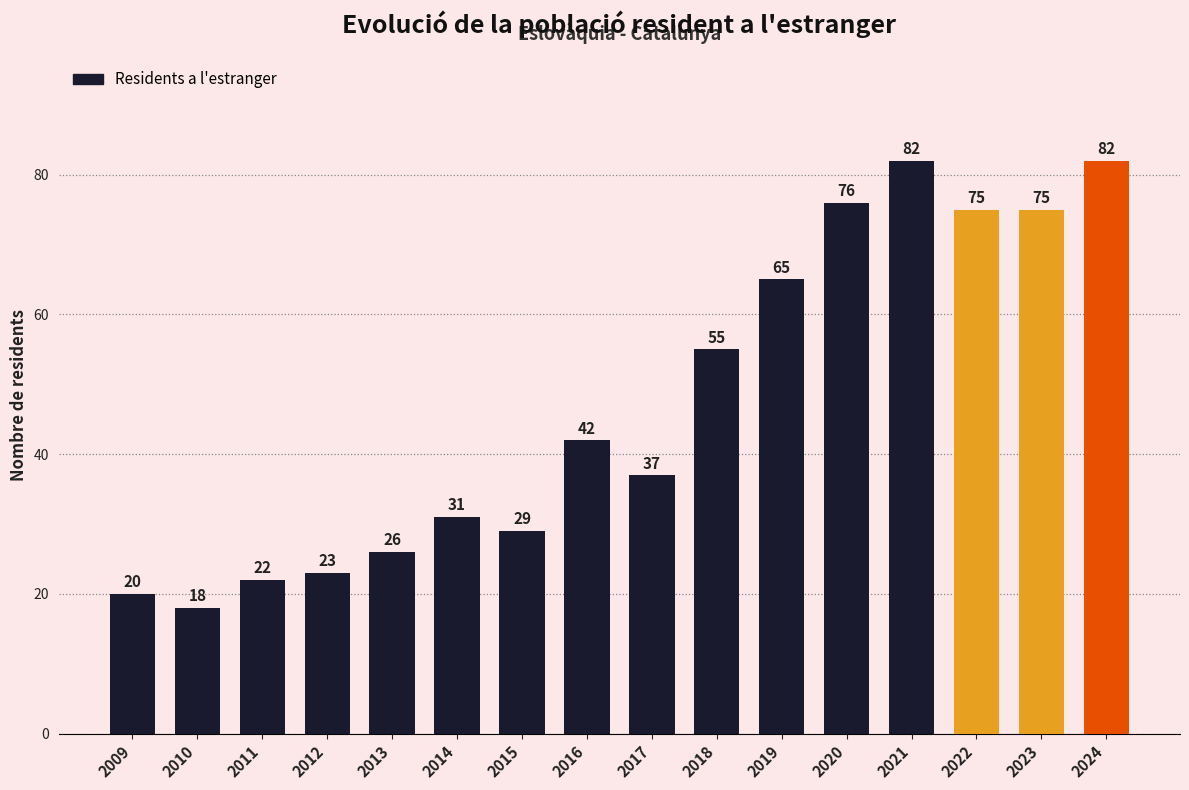

Where is the data nearest to the value 50?

2018